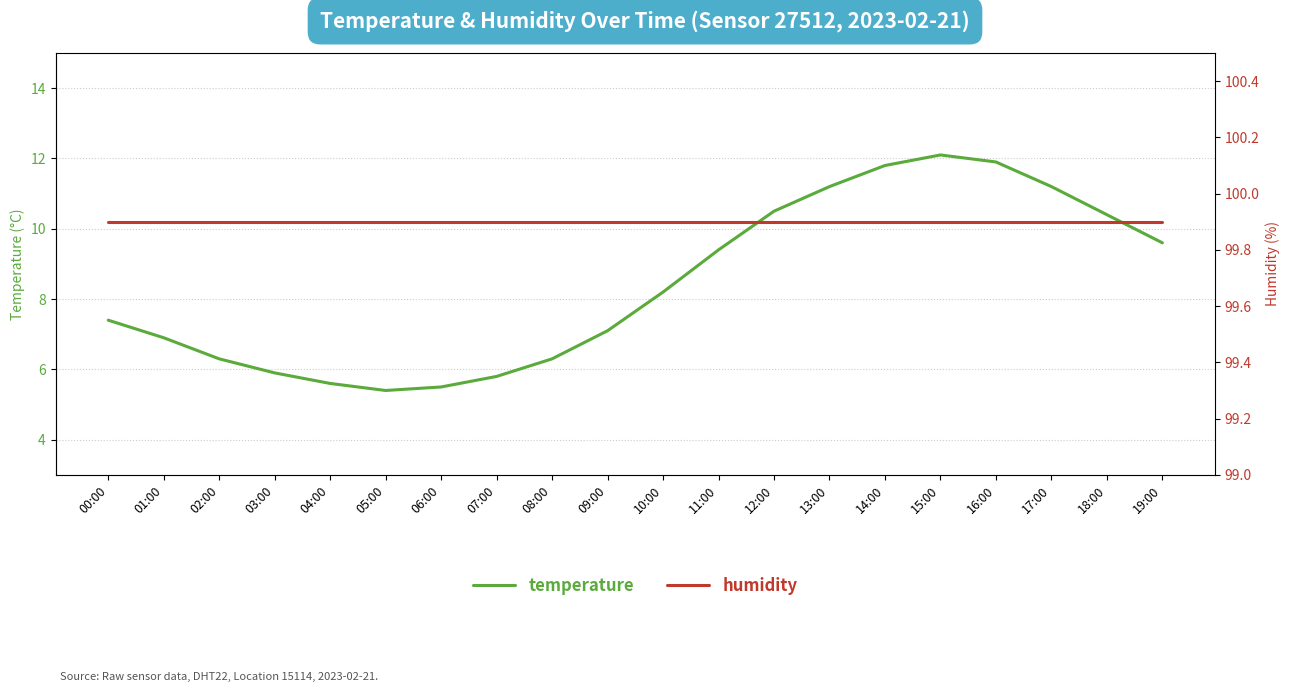

True or false: humidity and temperature intersect in this chart.

False